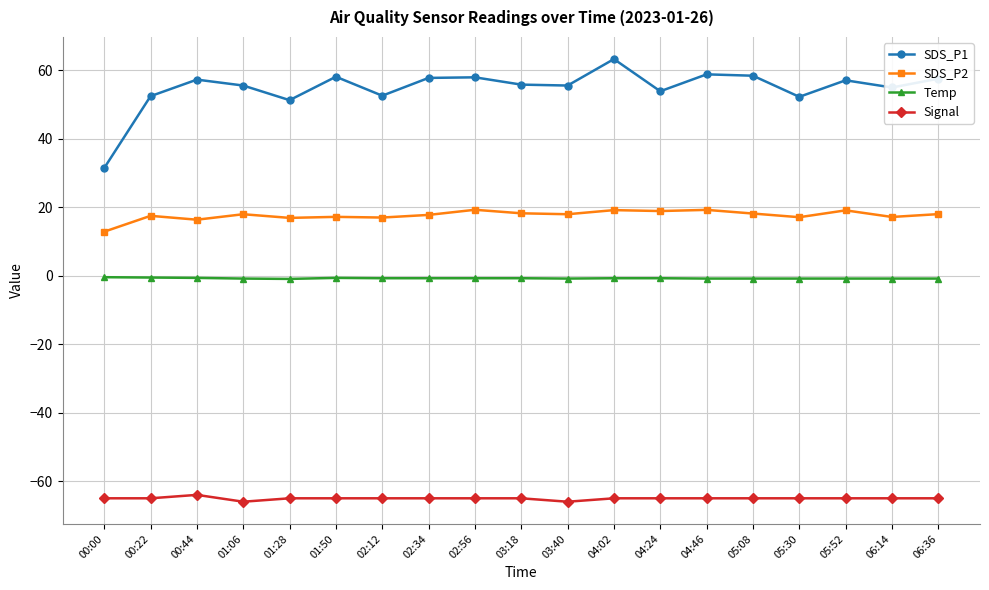

What is the sum of the SDS_P2 values at 02:56 and 04:02?

38.5